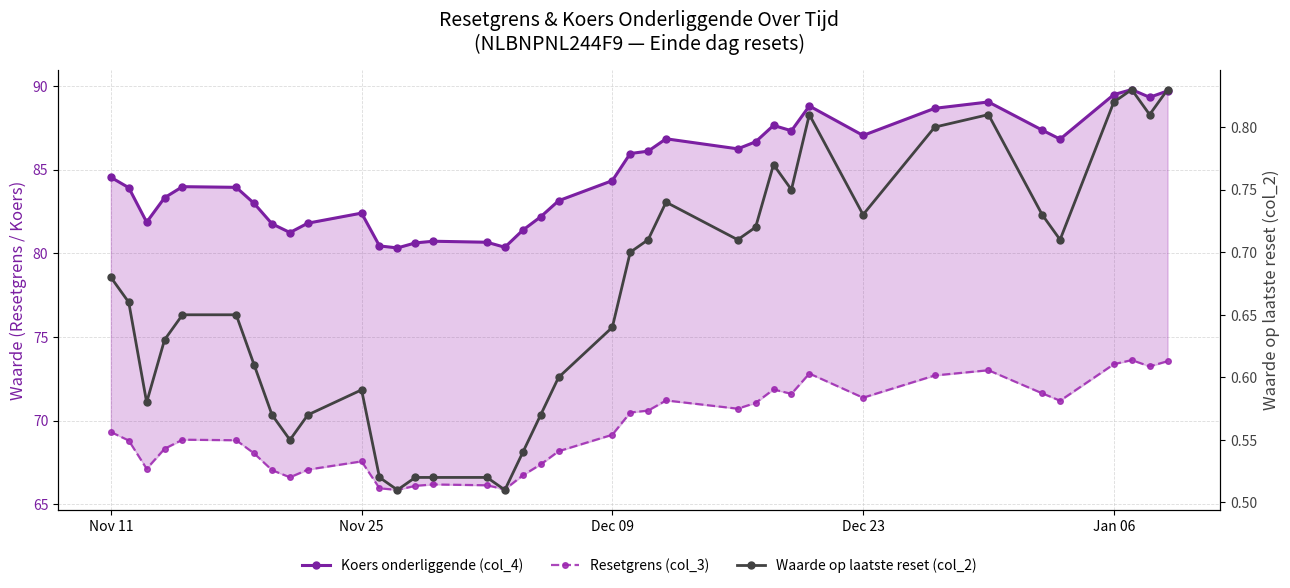

At how many categories does at least one series exceed 31?

38